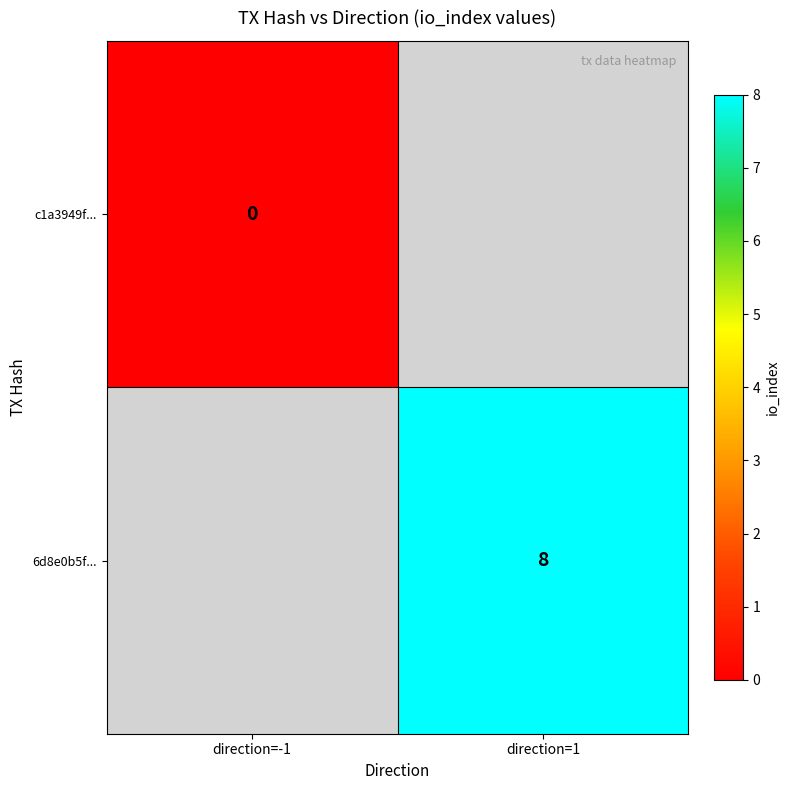

Is it true that 6d8e0b5f... equals 8 at direction=1?

True